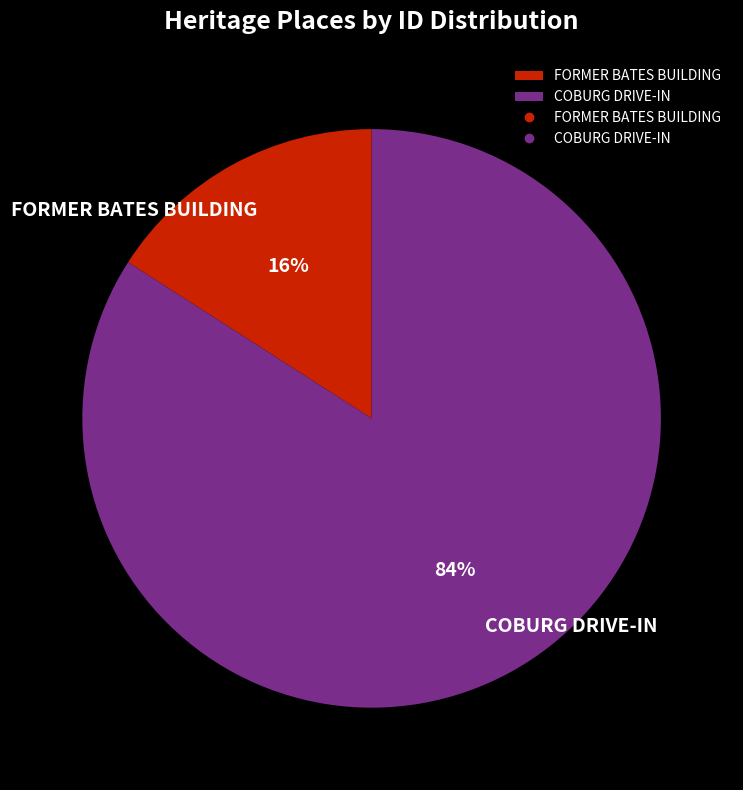

What is the majority slice?

COBURG DRIVE-IN